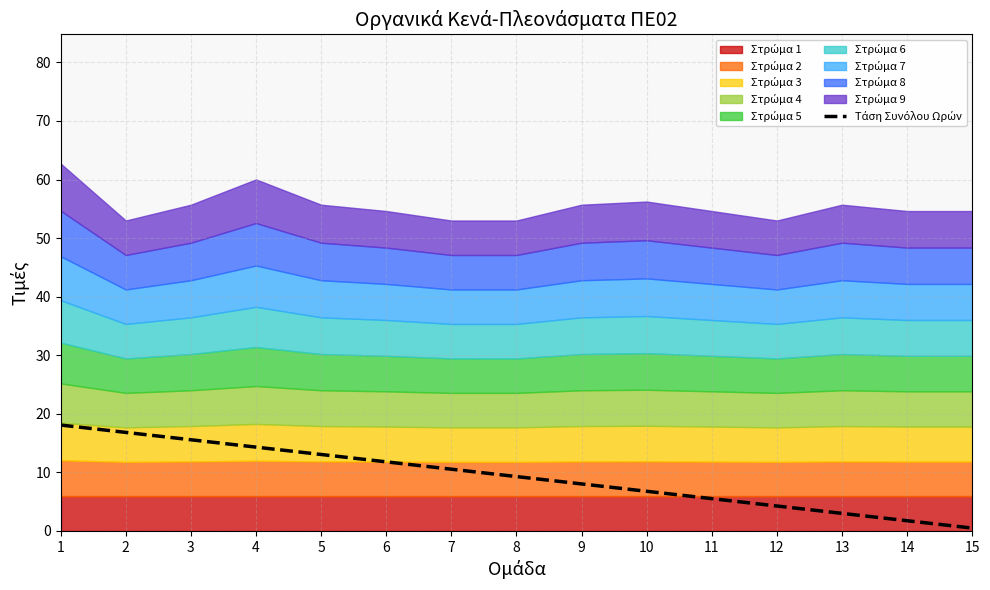

What is the average value?

9.3